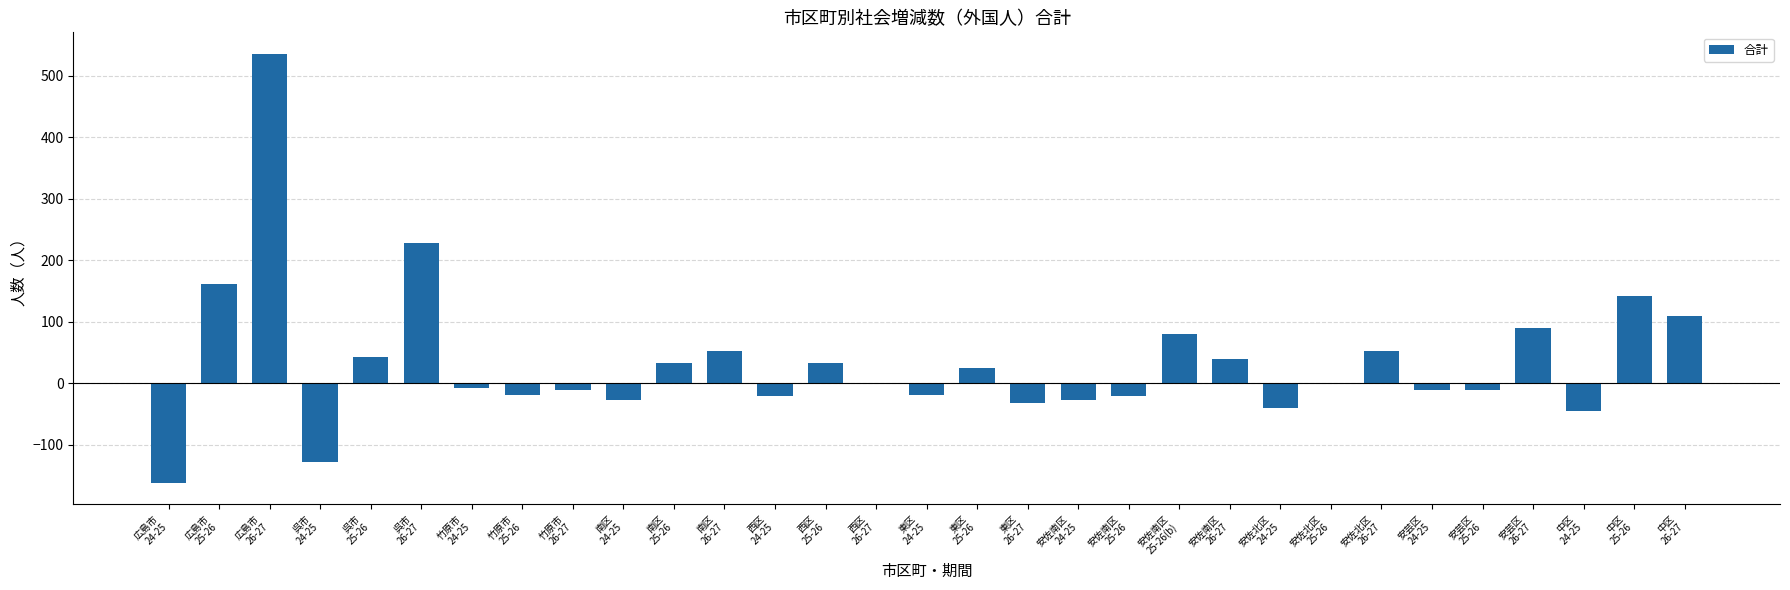

What is the sum of all values?

1034